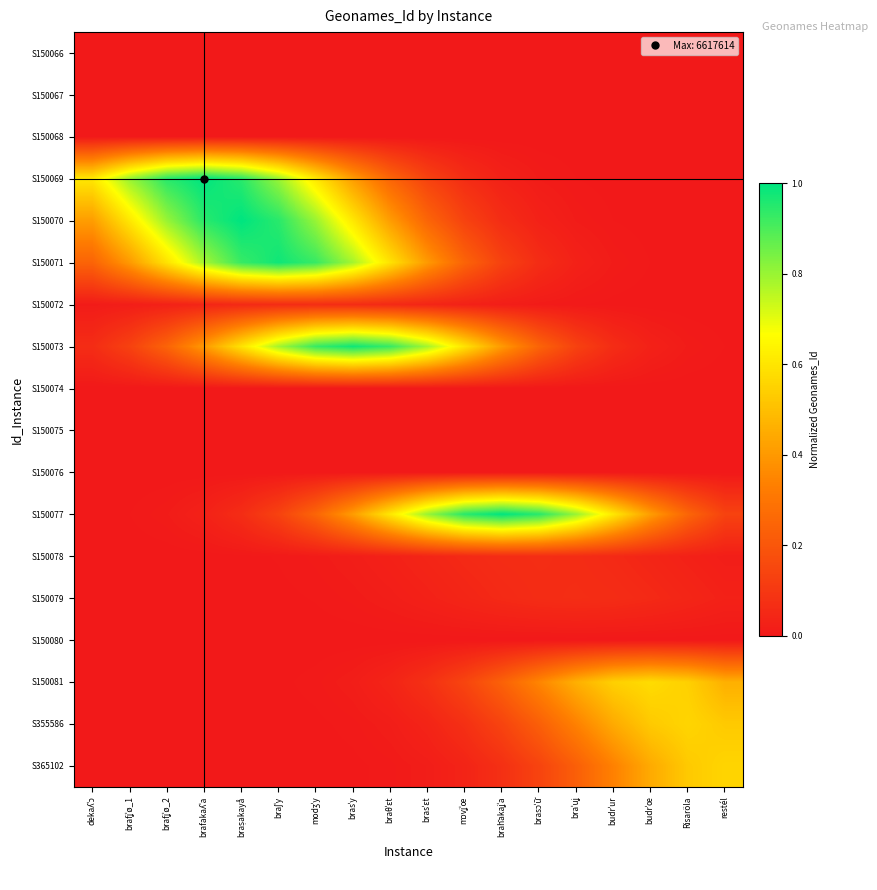

Which series has the largest range (max minus min)?

S150069